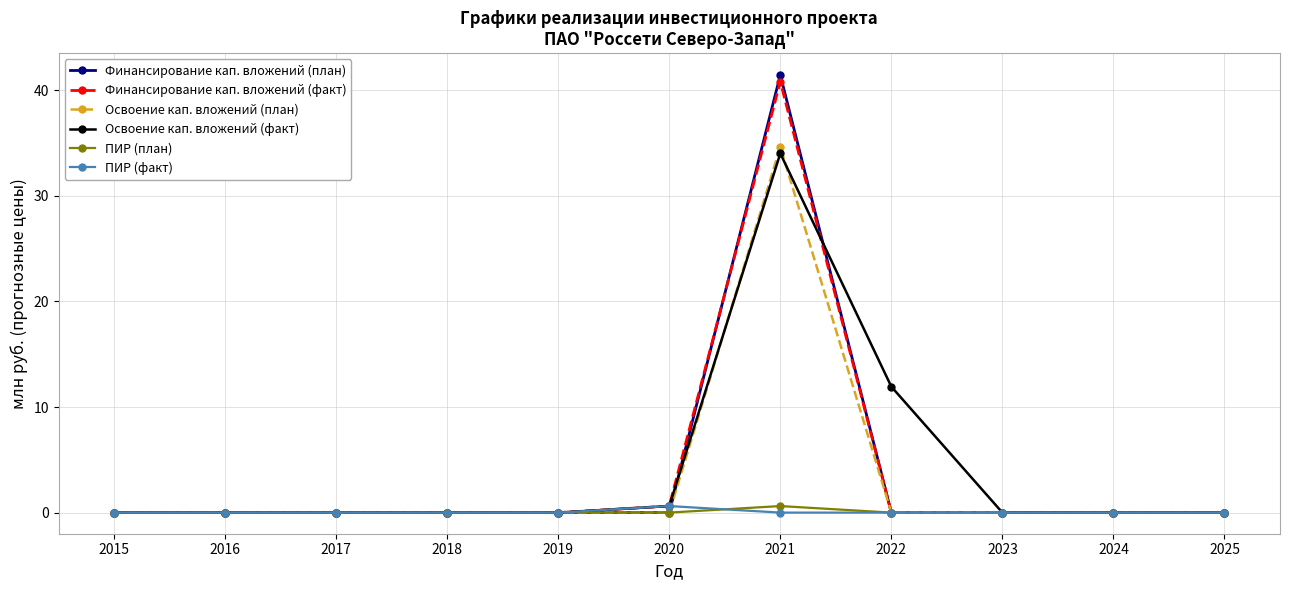

Which series has the largest range (max minus min)?

Финансирование кап. вложений (план)